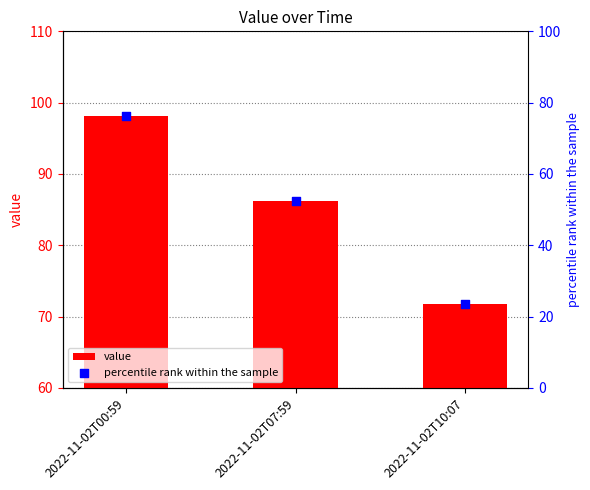

What are all the series names shown in the legend?

value, percentile rank within the sample